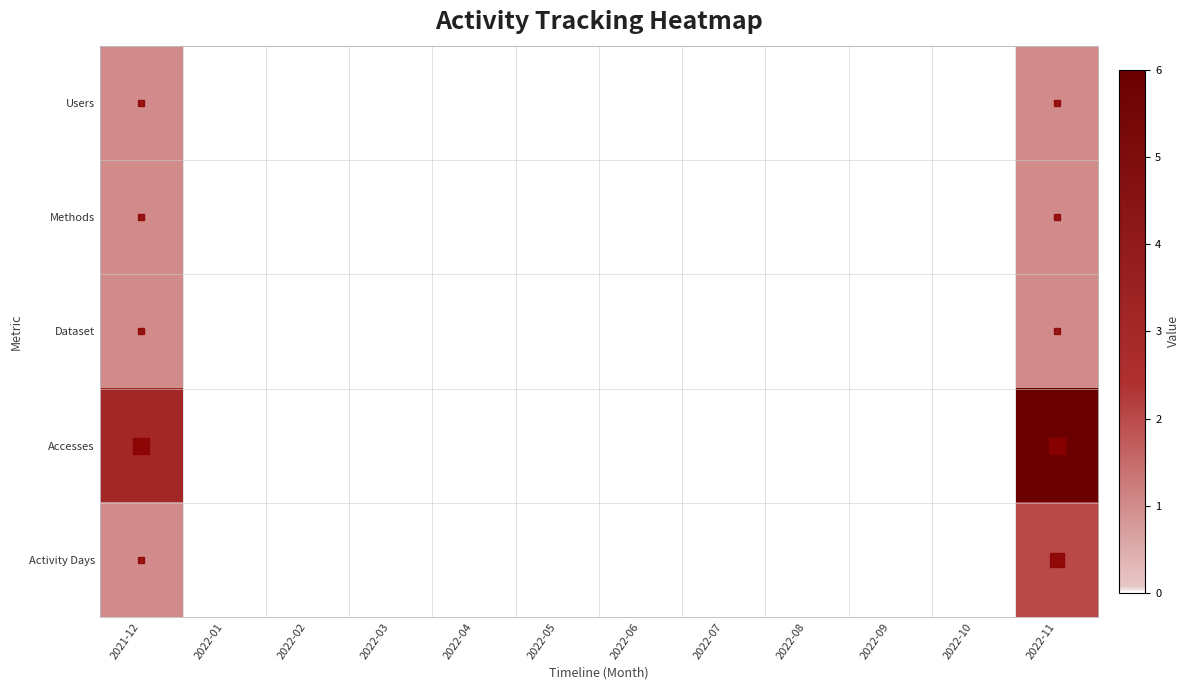

Reading left to right, transcribe all the data shown in this chart.

Users: 2021-12=1	2022-01=0	2022-02=0	2022-03=0	2022-04=0	2022-05=0	2022-06=0	2022-07=0	2022-08=0	2022-09=0	2022-10=0	2022-11=1
Methods: 2021-12=1	2022-01=0	2022-02=0	2022-03=0	2022-04=0	2022-05=0	2022-06=0	2022-07=0	2022-08=0	2022-09=0	2022-10=0	2022-11=1
Dataset: 2021-12=1	2022-01=0	2022-02=0	2022-03=0	2022-04=0	2022-05=0	2022-06=0	2022-07=0	2022-08=0	2022-09=0	2022-10=0	2022-11=1
Accesses: 2021-12=3	2022-01=0	2022-02=0	2022-03=0	2022-04=0	2022-05=0	2022-06=0	2022-07=0	2022-08=0	2022-09=0	2022-10=0	2022-11=6
Activity Days: 2021-12=1	2022-01=0	2022-02=0	2022-03=0	2022-04=0	2022-05=0	2022-06=0	2022-07=0	2022-08=0	2022-09=0	2022-10=0	2022-11=2